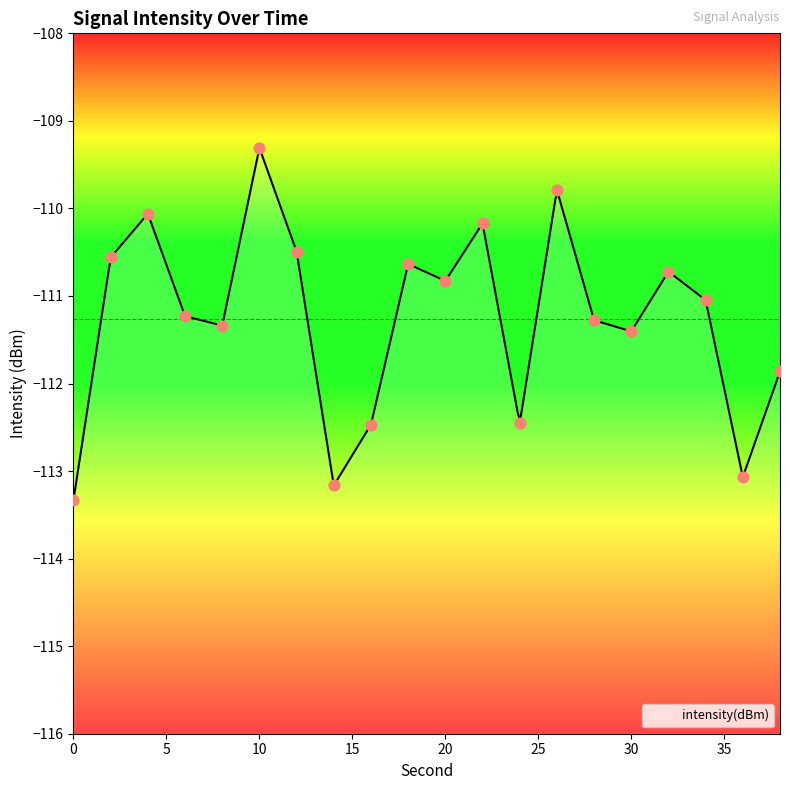

Between 20 and 16, which is larger?

20